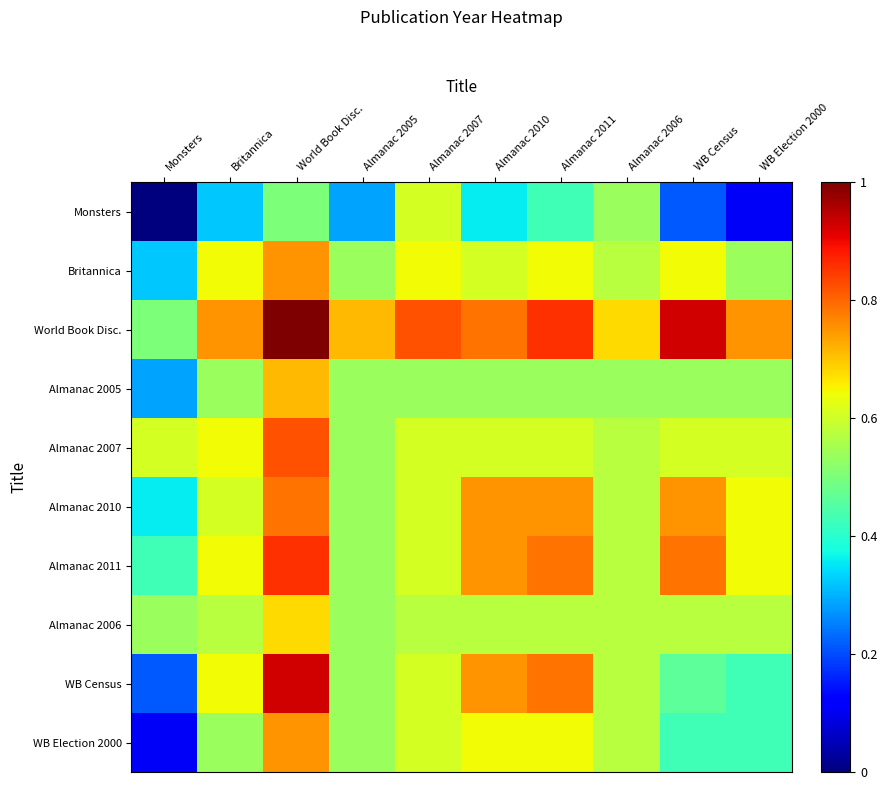

Which has a higher value, Britannica or WB Census?

Britannica